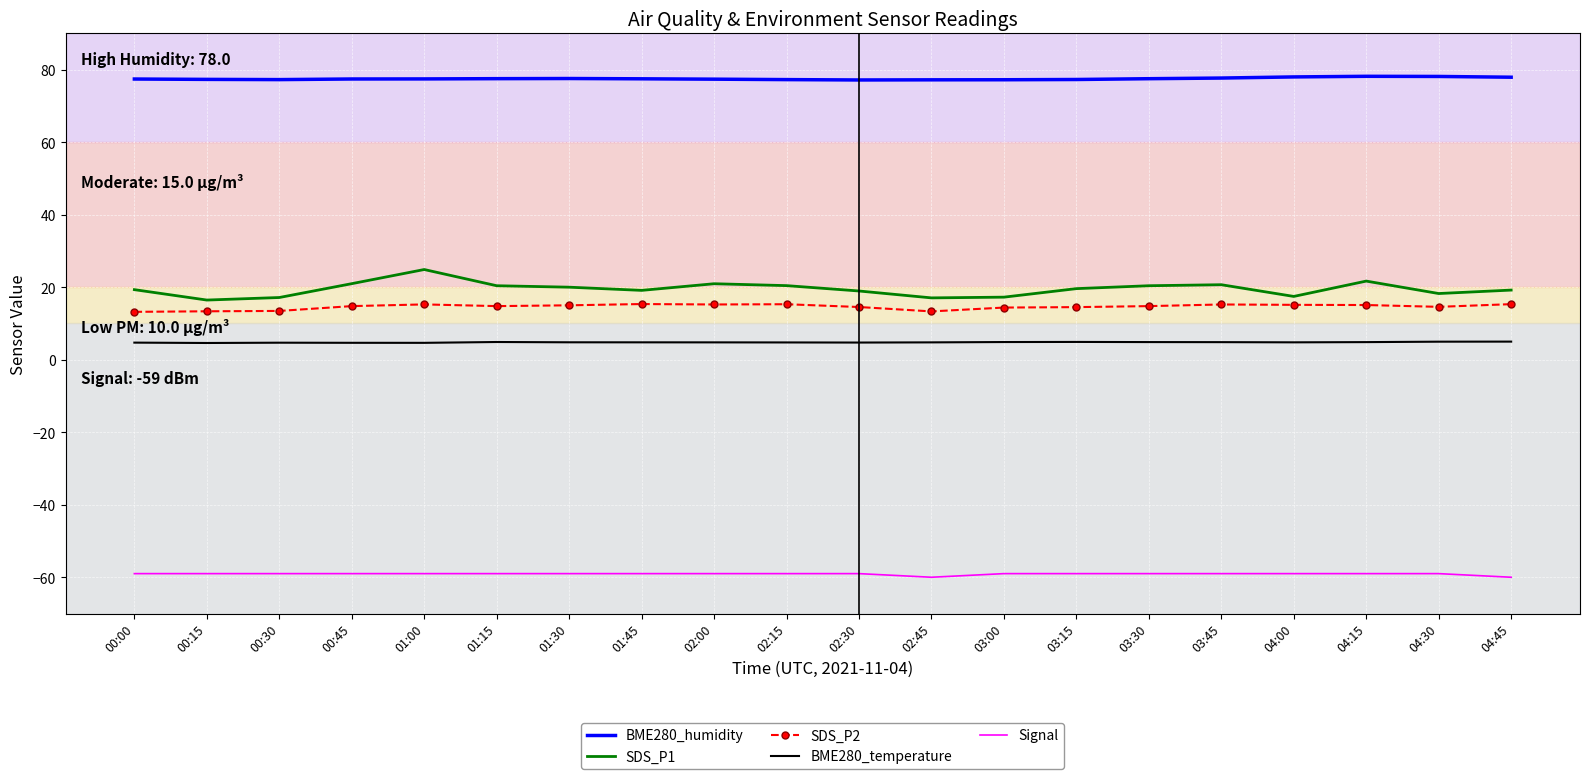

What is the spread (max minus min) of values at 01:00?

136.4